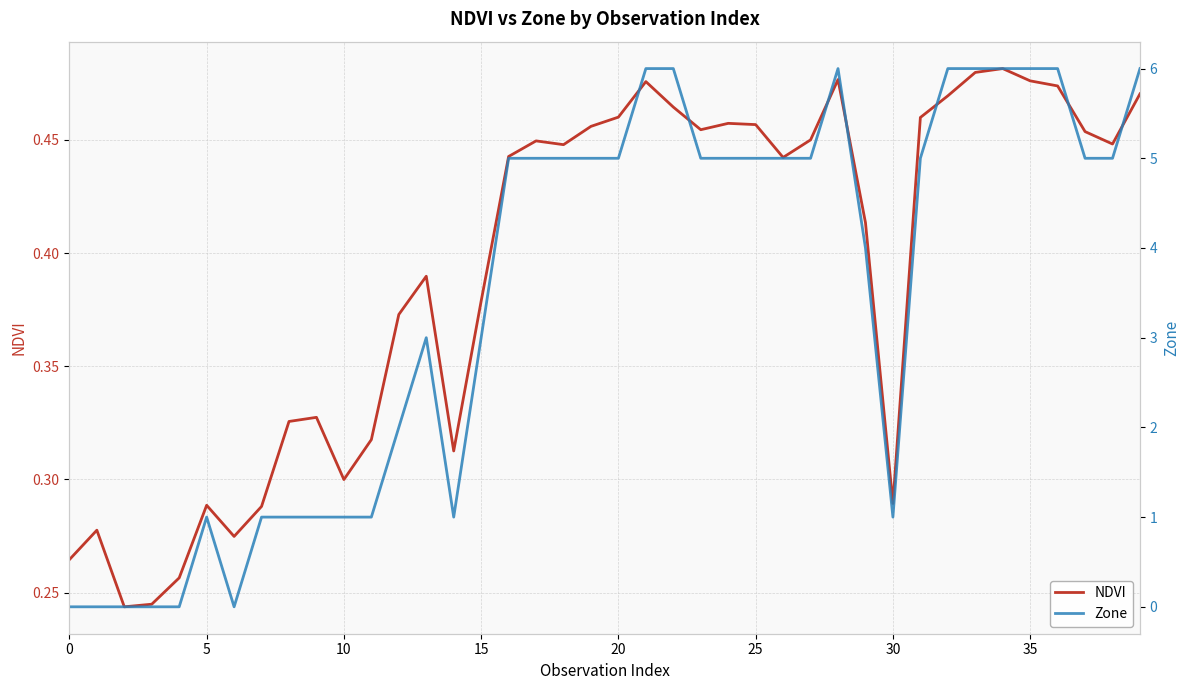

At which label does Zone first exceed 5?

21